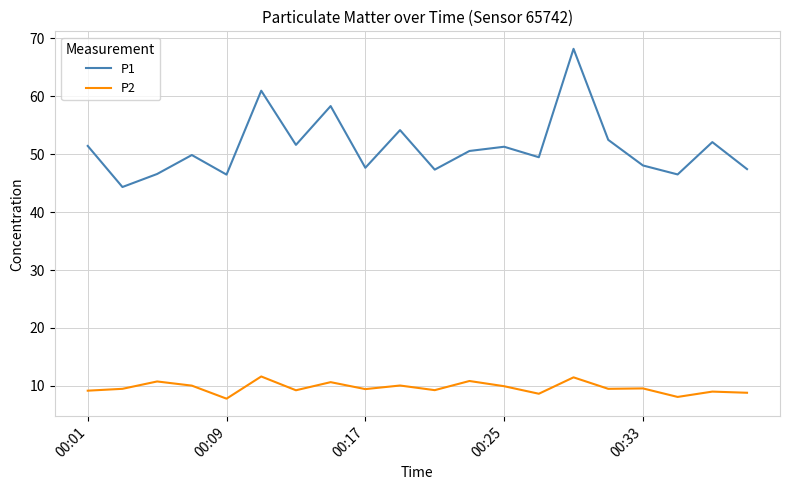

Which series has the widest spread of values?

P1